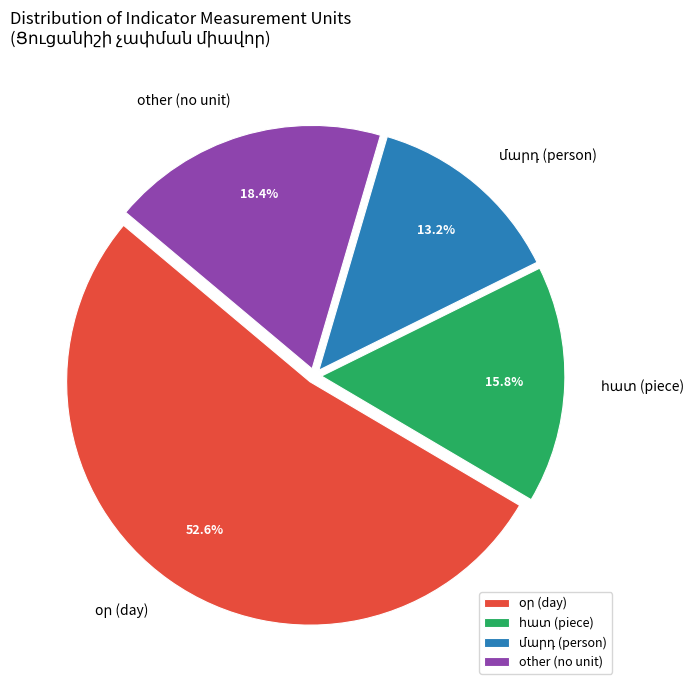

Is there any slice that represents more than half of the pie?

Yes